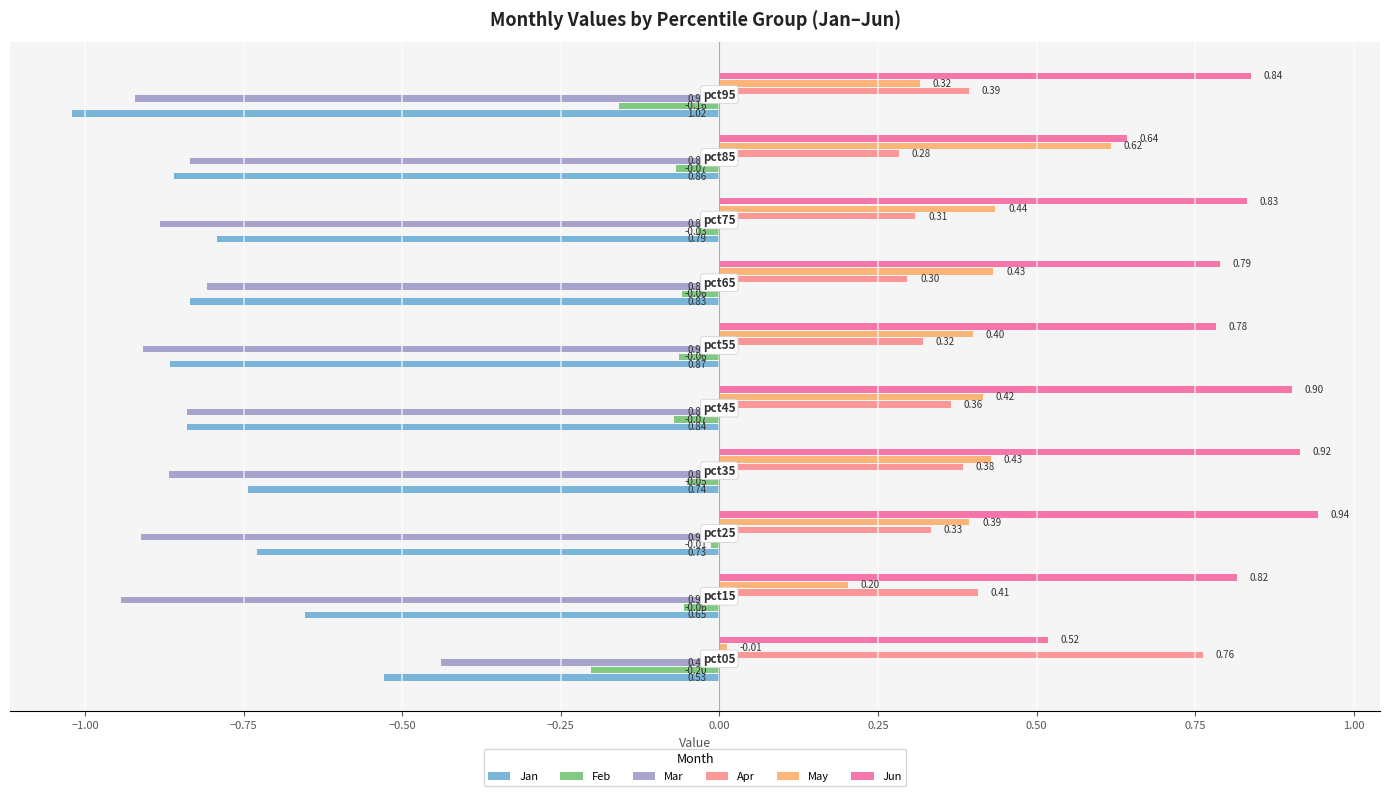

Rank the series by their maximum value, from highest to lowest.

Jun, Apr, May, Feb, Mar, Jan